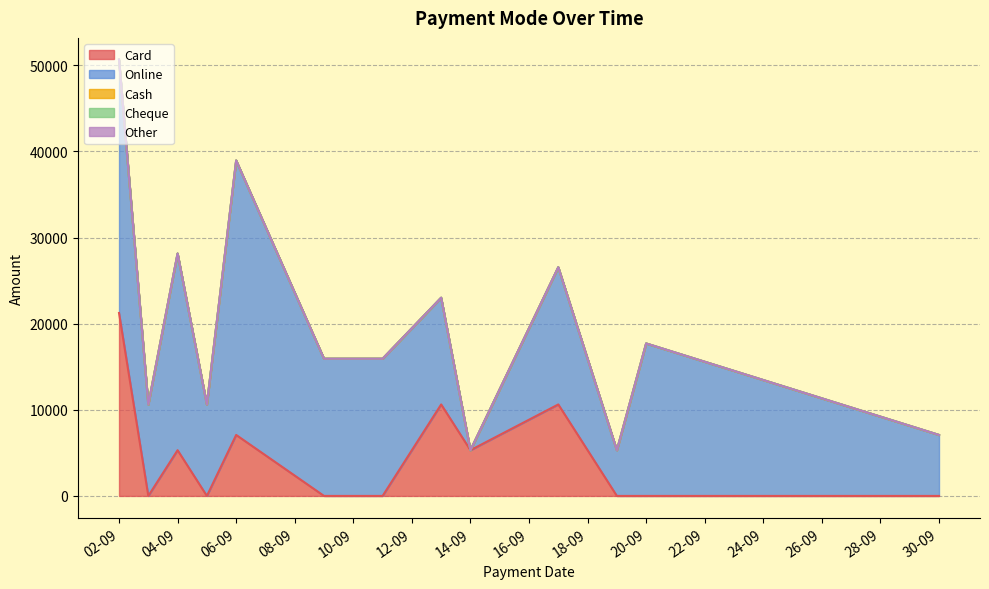

What is the spread (max minus min) of values at 06-09-2024?

31860